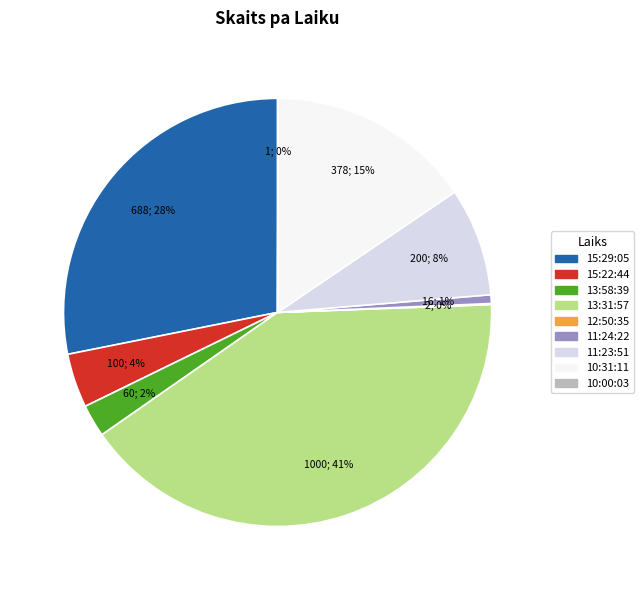

Does 13:31:57 account for over 50% of the chart?

No